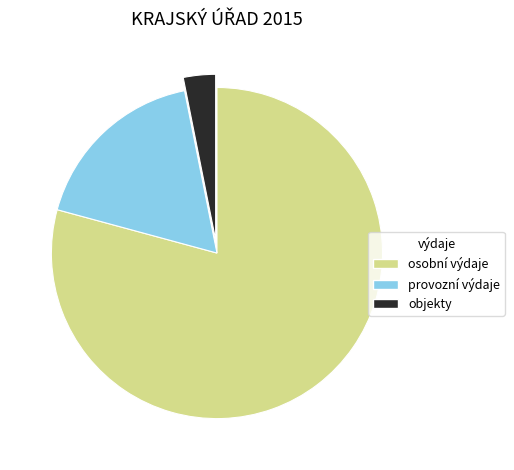

Is there any slice that represents more than half of the pie?

Yes